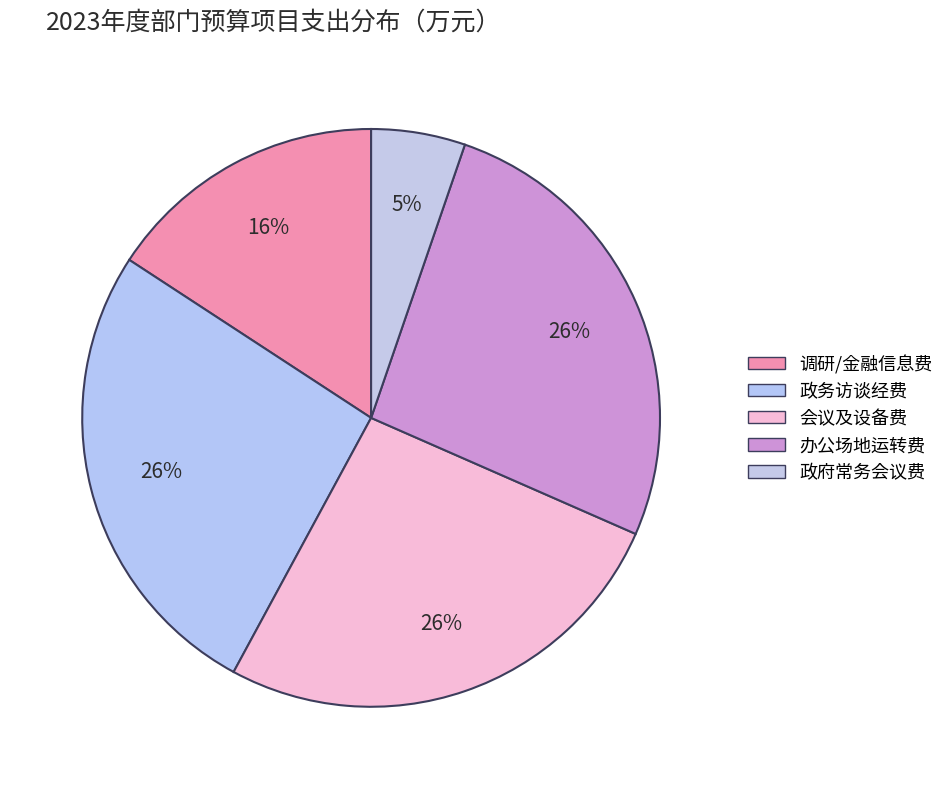

How many slices are in this pie chart?

5